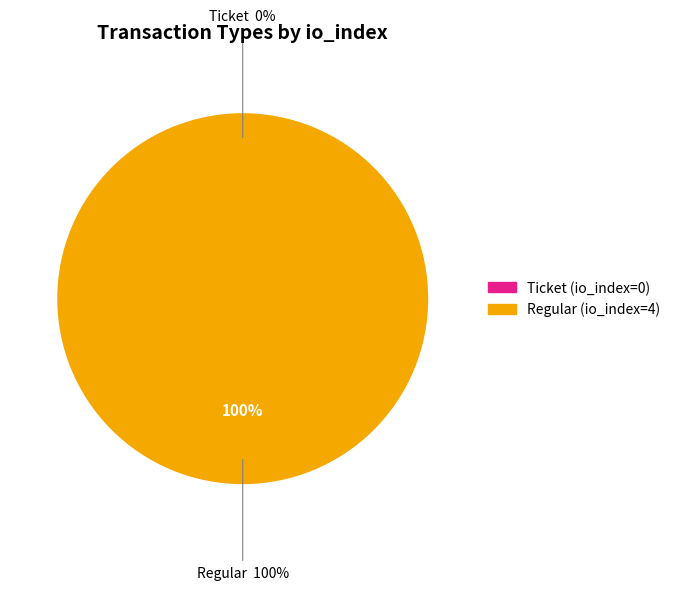

How many slices are in this pie chart?

2